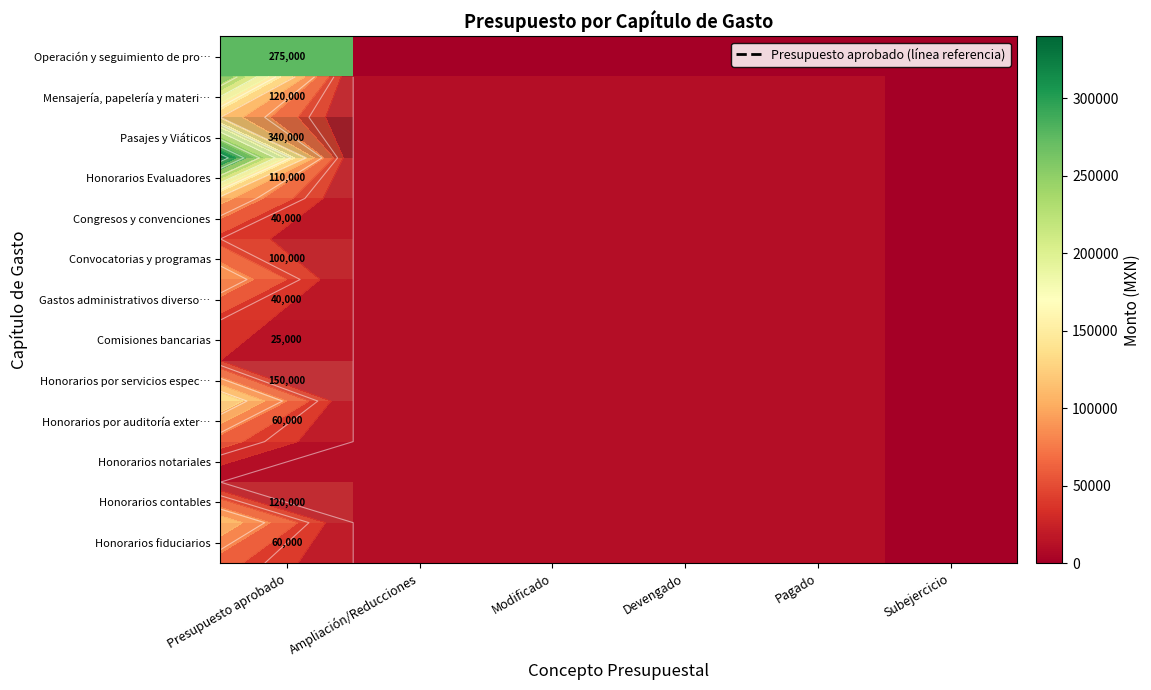

At how many categories does at least one series exceed 169631?

1